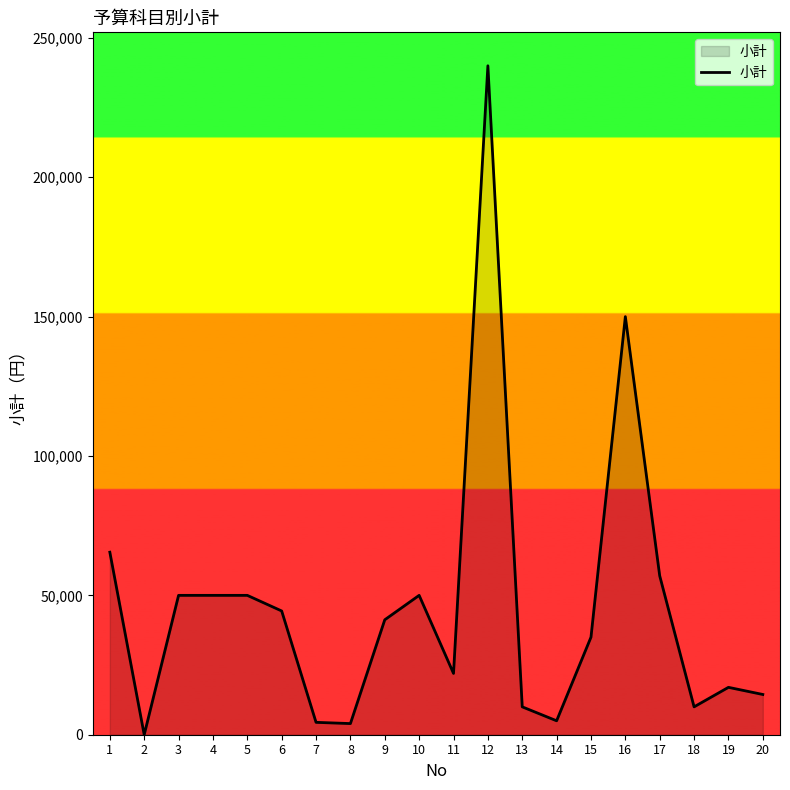

How many values are above zero?

19